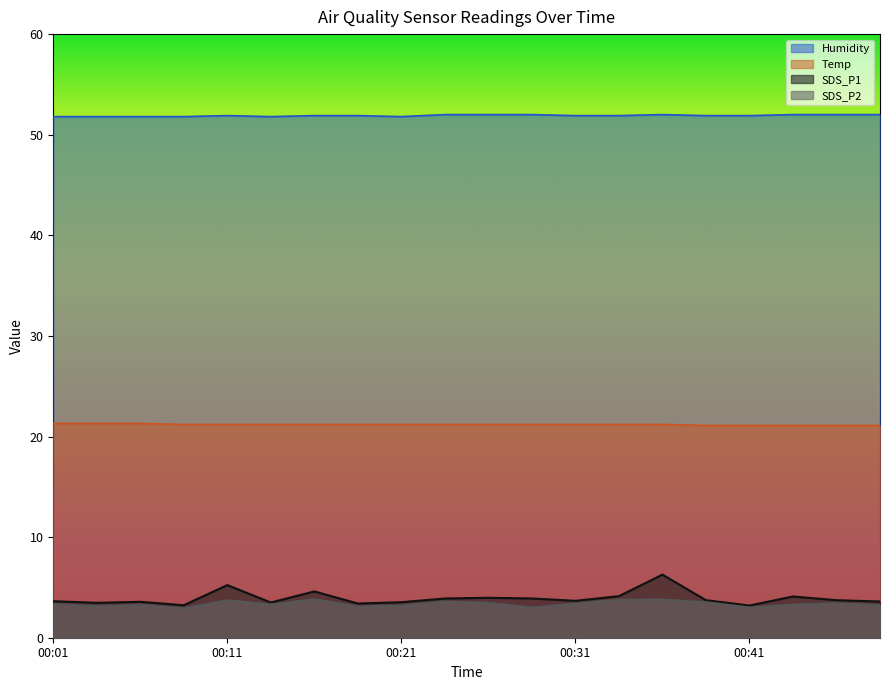

What is the total value across all series at 00:39?

80.3